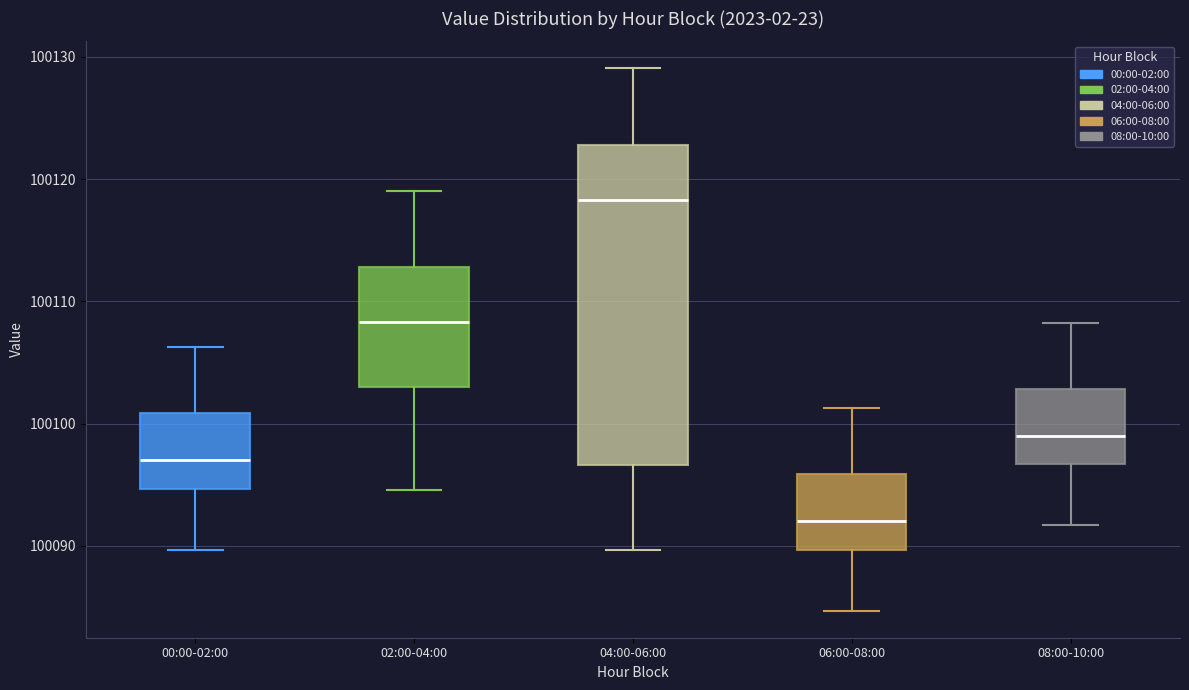

Comparing the boxes themselves (not the whiskers), which one is the tallest?

04:00-06:00